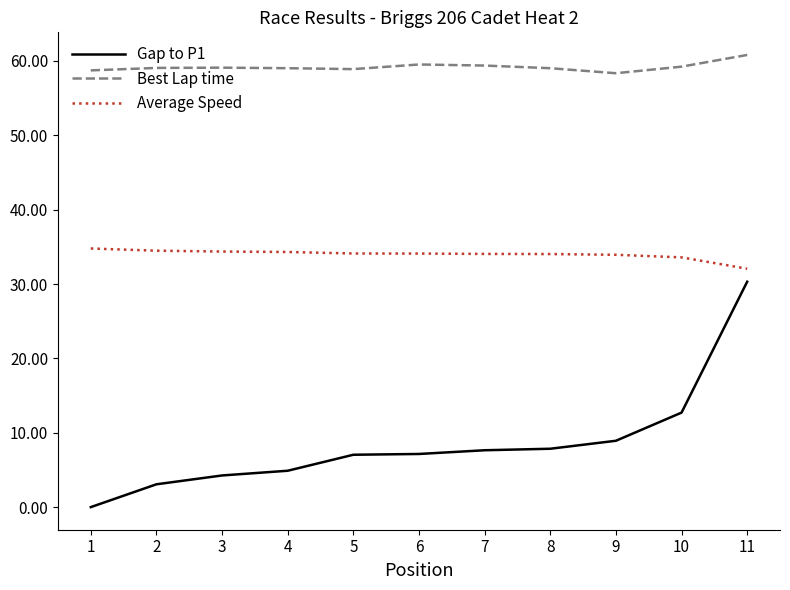

How many series are shown in this chart?

3